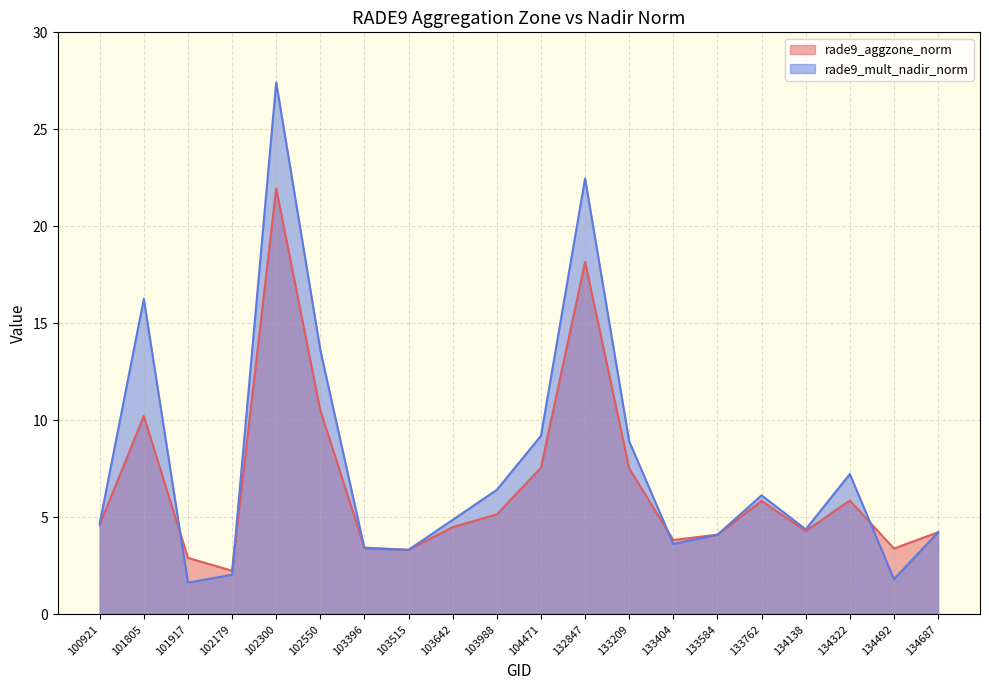

How many lines are shown in the chart?

2